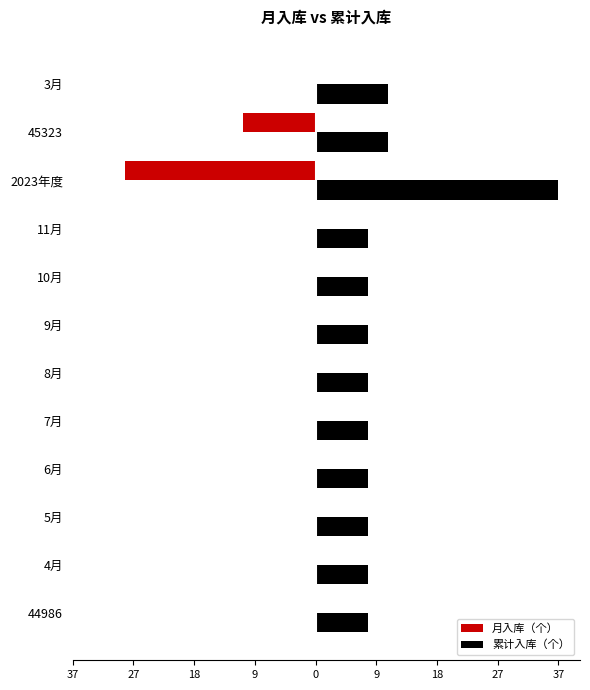

Which series has the largest range (max minus min)?

月入库（个）